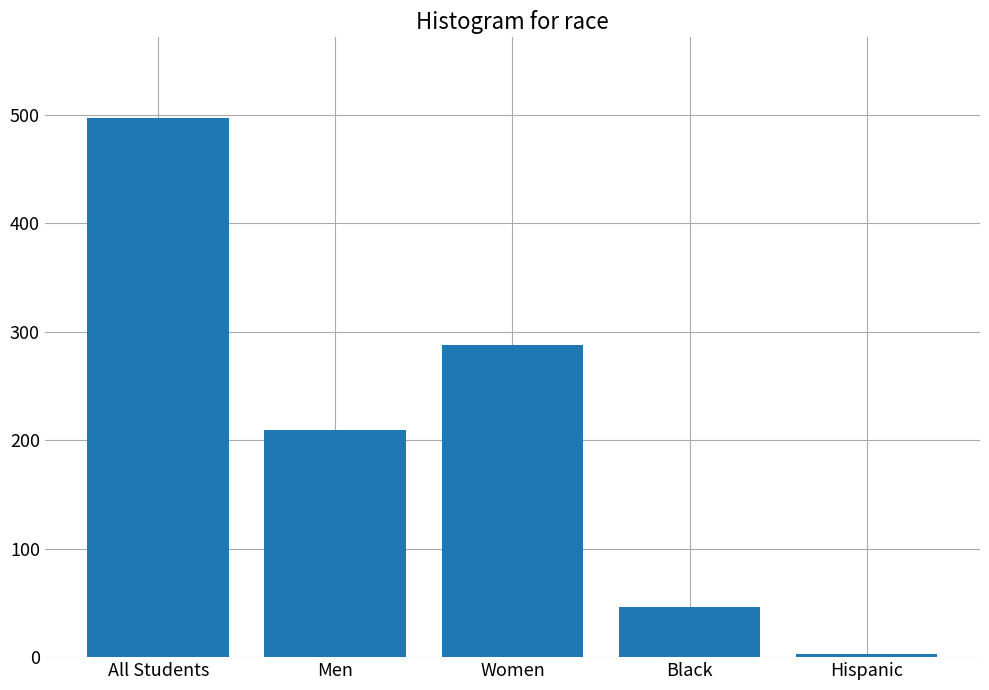

Is it true that the value at Men is 209?

True